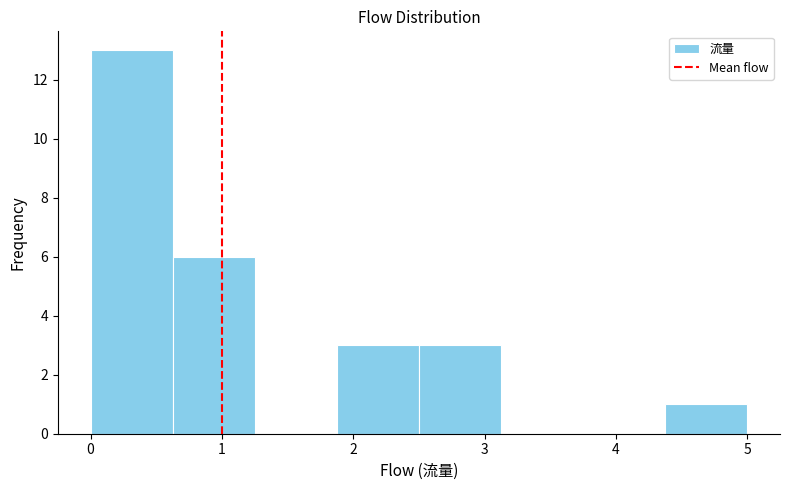

What is the height of the bar covering 0.0 to 0.6 on the x-axis? Neither the bar edges nor the heights are printed on the chart, so give them approximately, as read against the axes.

13